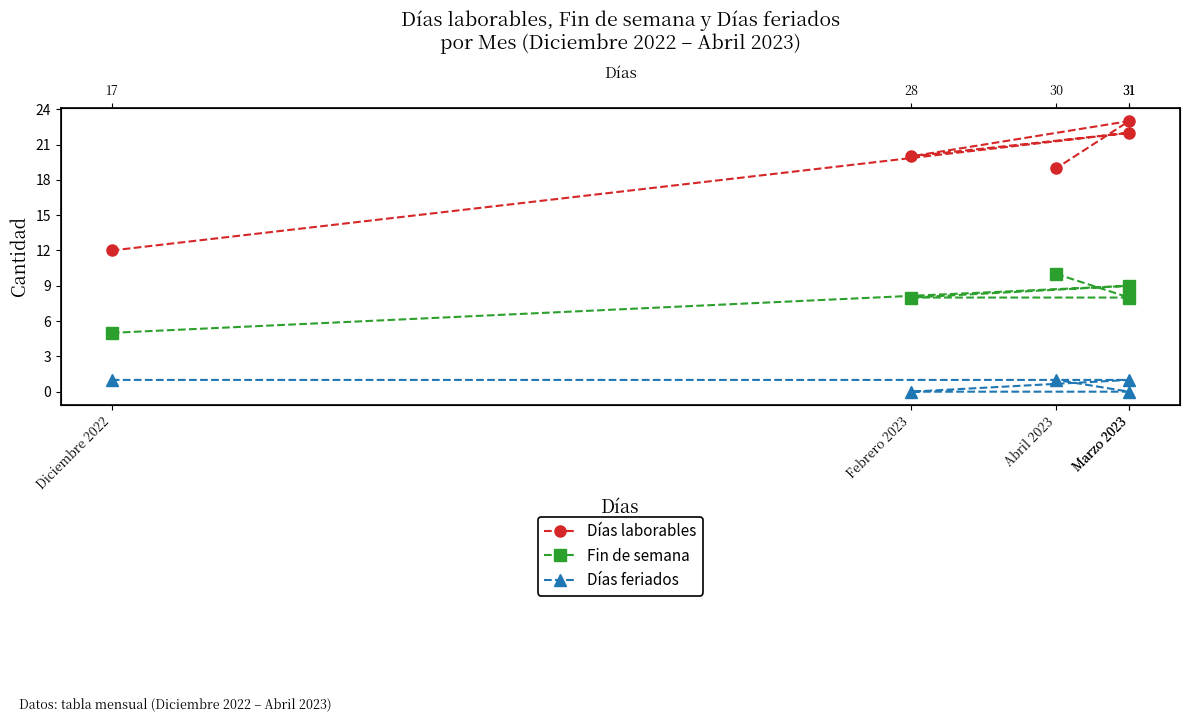

True or false: Días feriados and Días laborables cross at least once.

False